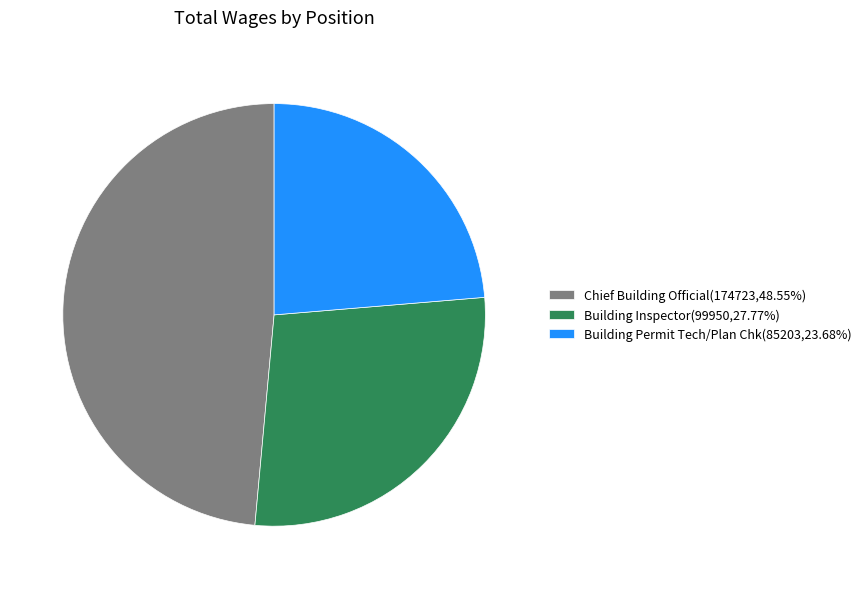

What is the ratio of the value at Building Permit Tech/Plan Chk to the value at Building Inspector?

0.9